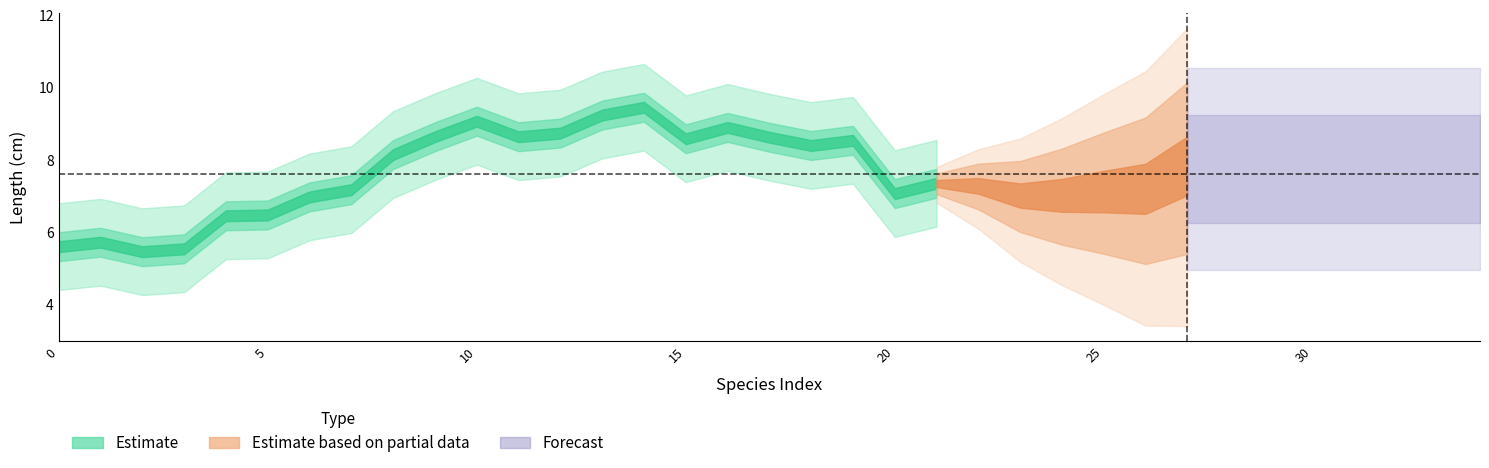

At which label does the data first exceed 7?

7